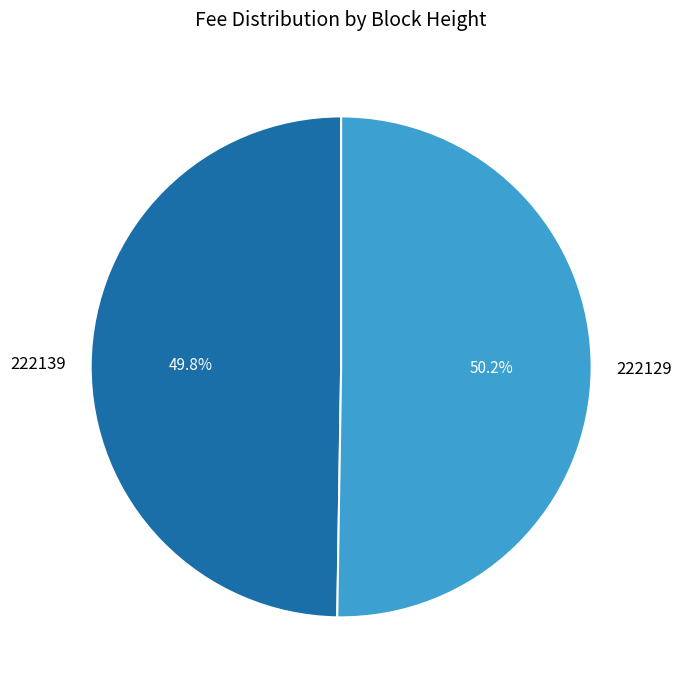

Do 222139 and 222129 together represent more than half of the pie?

Yes